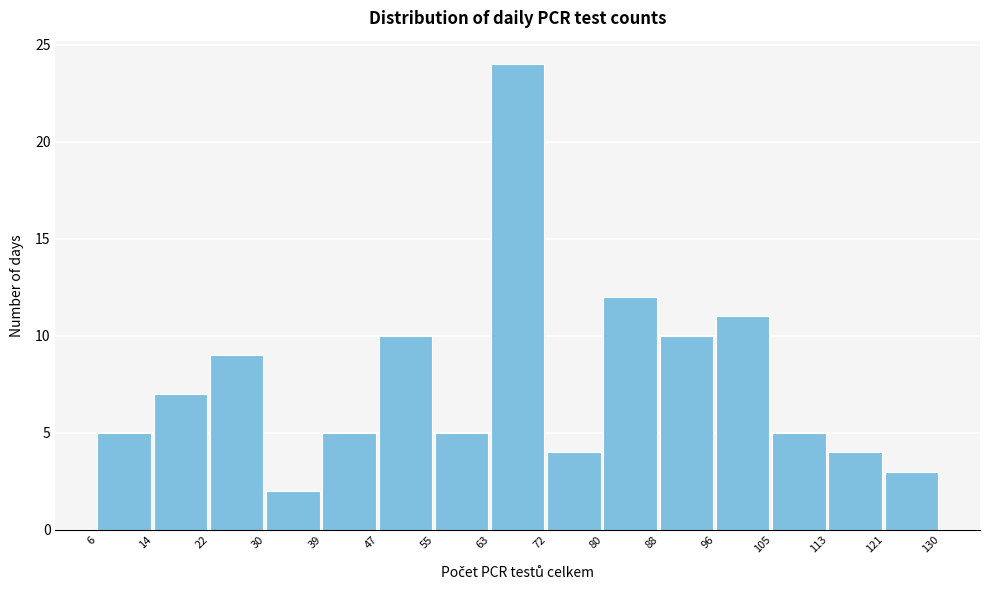

Reading left to right, transcribe this chart: for each bar, give the range it covers on the x-axis and its height. The values are not printed on the chart, so give them approximately, as read against the axis.

6 to 14: 5
14 to 22: 7
22 to 30: 9
30 to 39: 2
39 to 47: 5
47 to 55: 10
55 to 63: 5
63 to 72: 24
72 to 80: 4
80 to 88: 12
88 to 96: 10
96 to 105: 11
105 to 113: 5
113 to 121: 4
121 to 130: 3